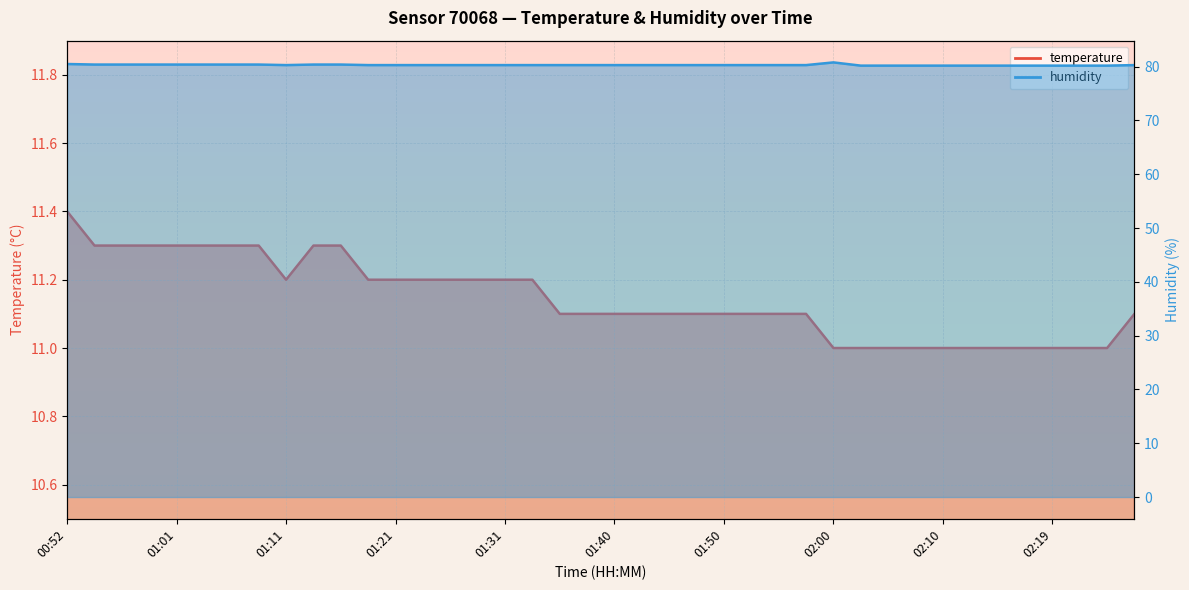

What is the sum of all temperature values?

445.8